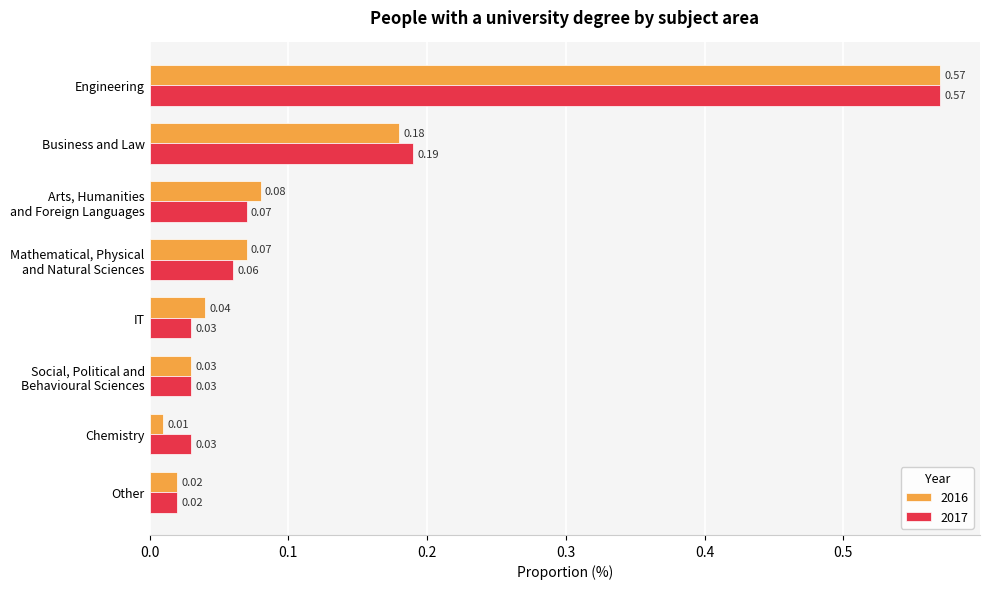

Which series has the widest spread of values?

2016